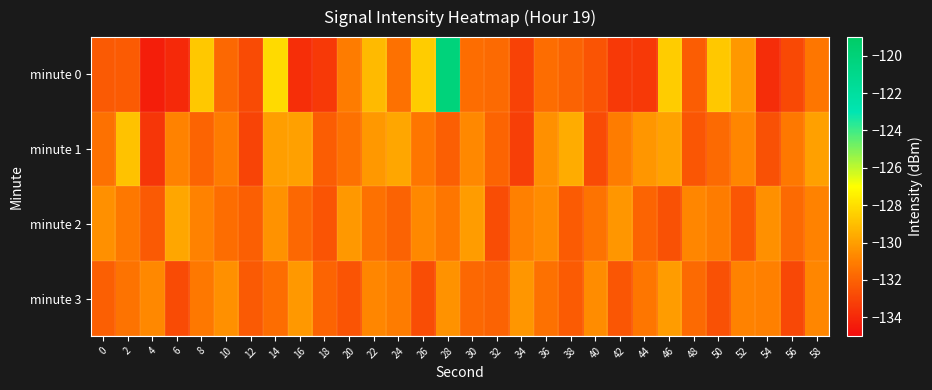

Which series has the widest spread of values?

minute 0